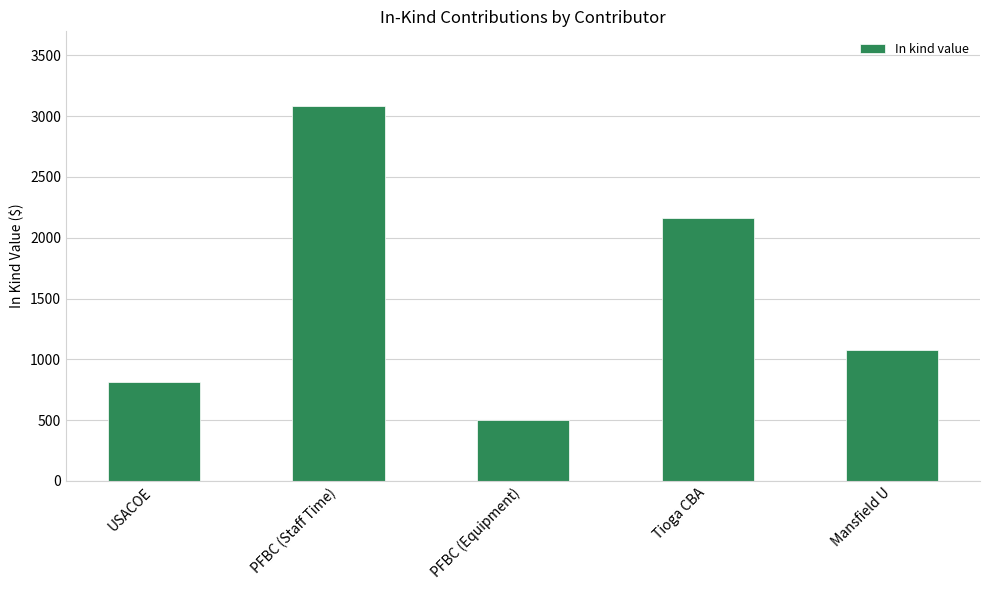

What is the minimum value shown in the chart?

500.0